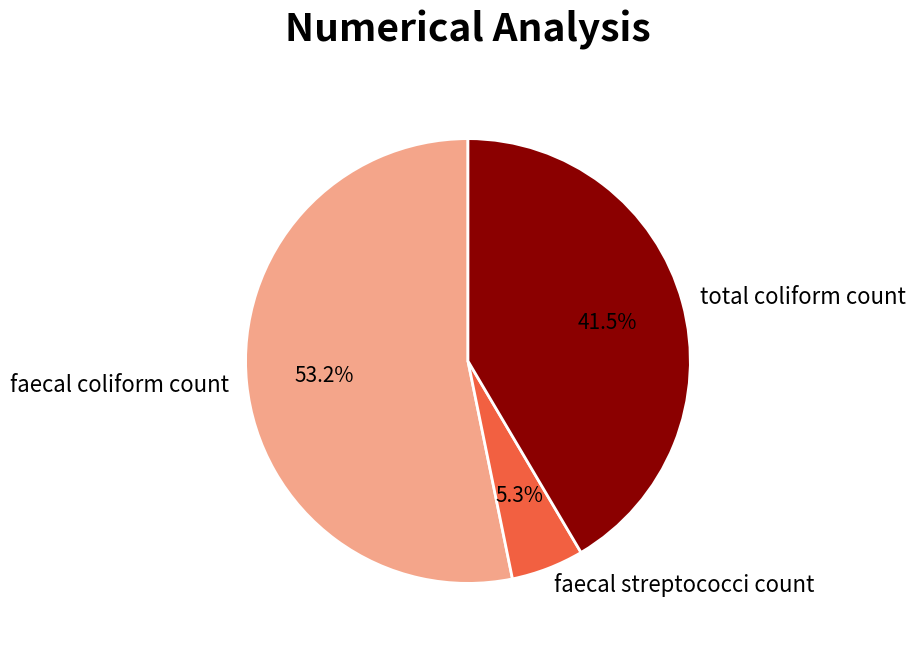

To the nearest percent, what portion does faecal coliform count represent?

53%